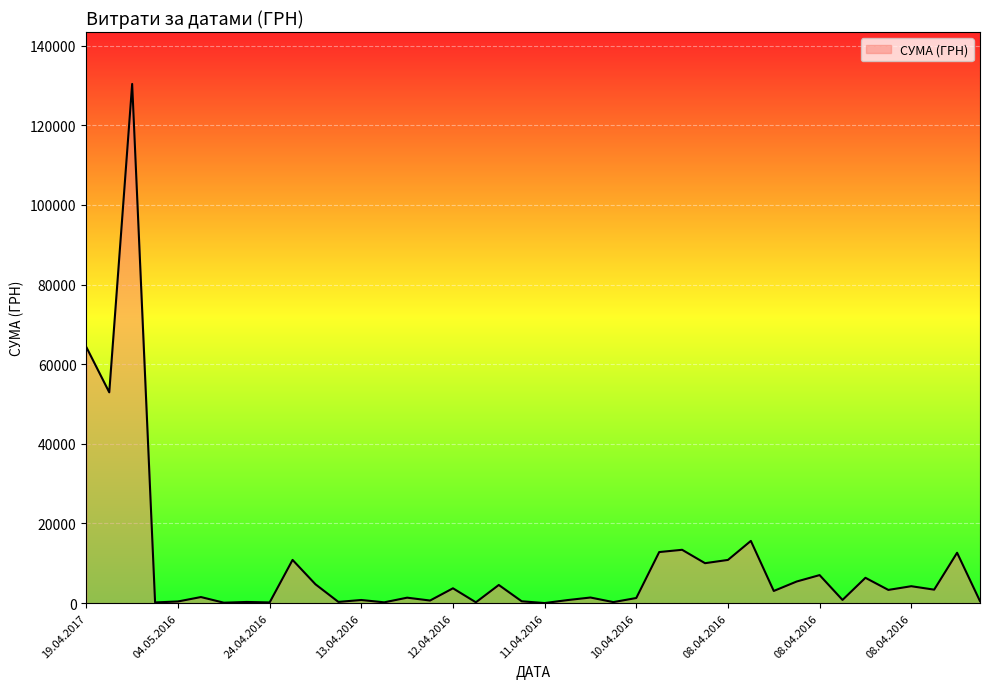

Does the chart have visible grid lines?

Yes